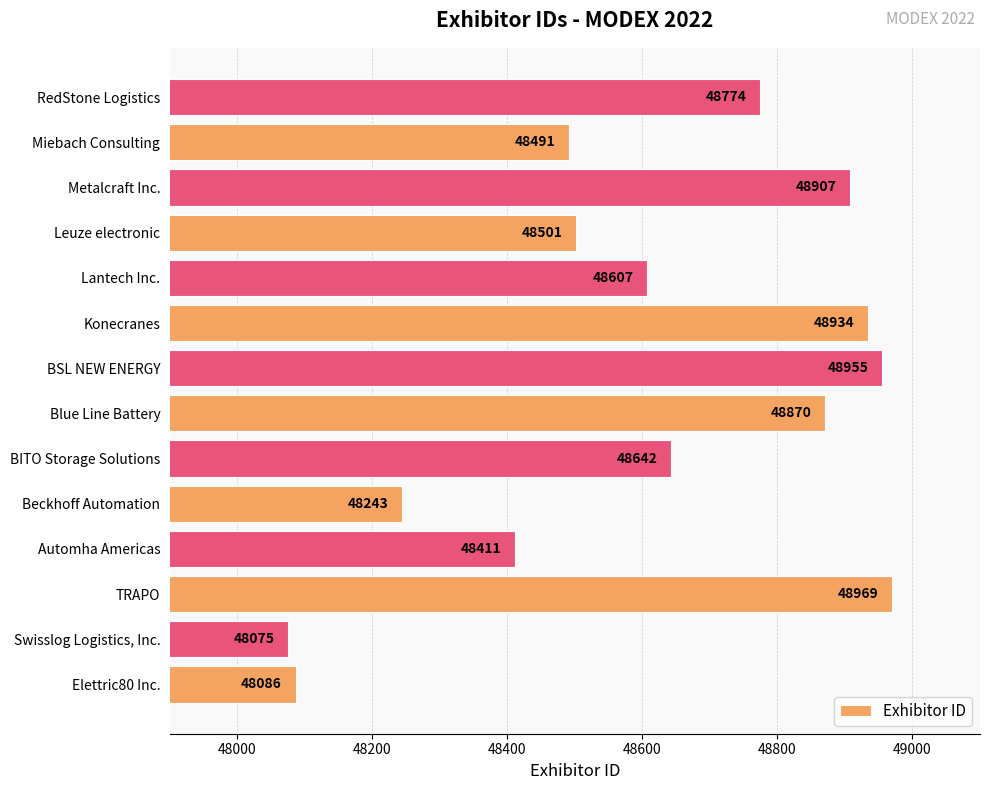

How many data points are less than 48642?

7